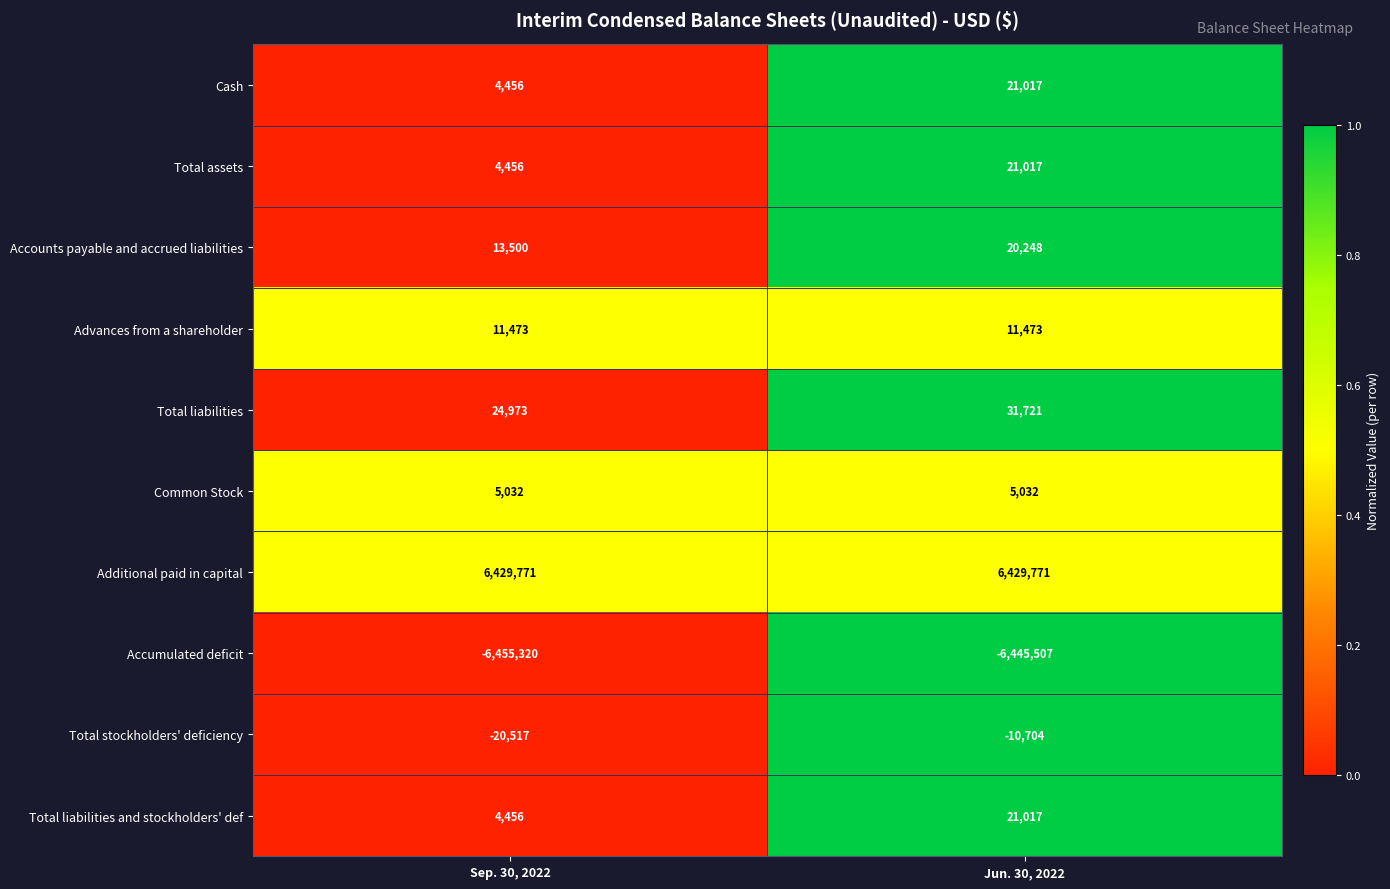

At how many categories does at least one series exceed 0?

2